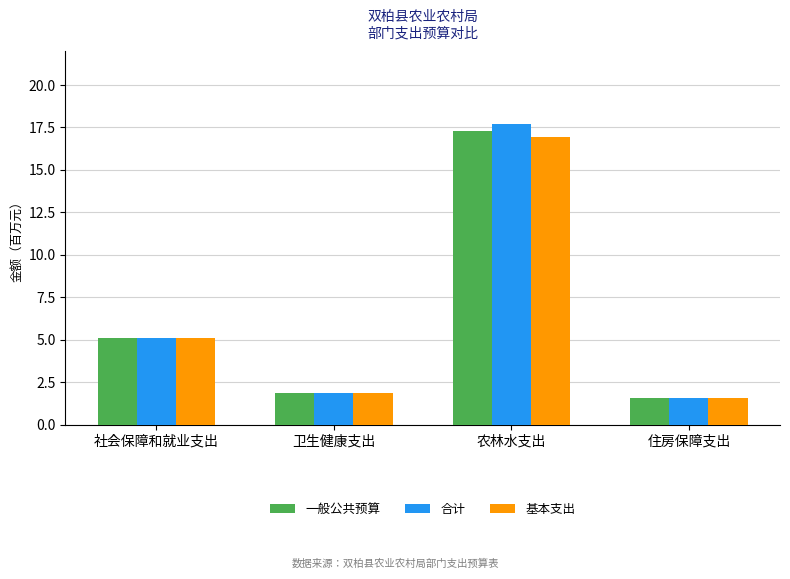

Reading left to right, what are all the values shown in this chart?

一般公共预算: 社会保障和就业支出=5.1	卫生健康支出=1.9	农林水支出=17.3	住房保障支出=1.6
合计: 社会保障和就业支出=5.1	卫生健康支出=1.9	农林水支出=17.7	住房保障支出=1.6
基本支出: 社会保障和就业支出=5.1	卫生健康支出=1.9	农林水支出=16.9	住房保障支出=1.6